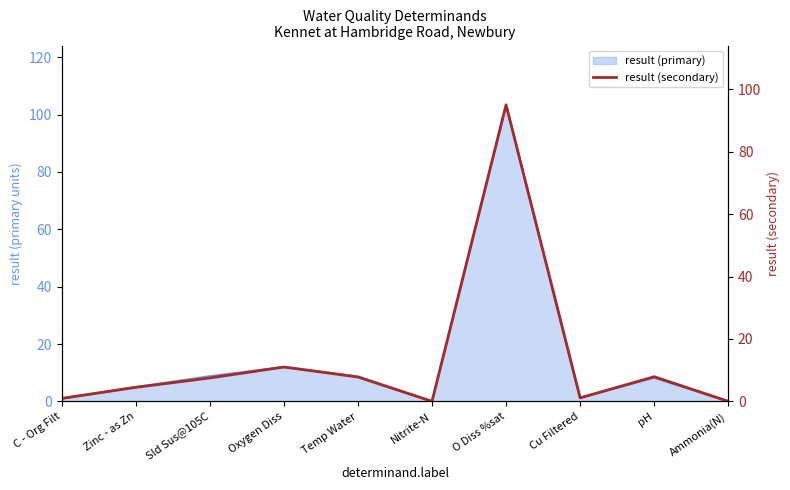

How many interior local valleys (lower than both neighbors) does the data have?

2